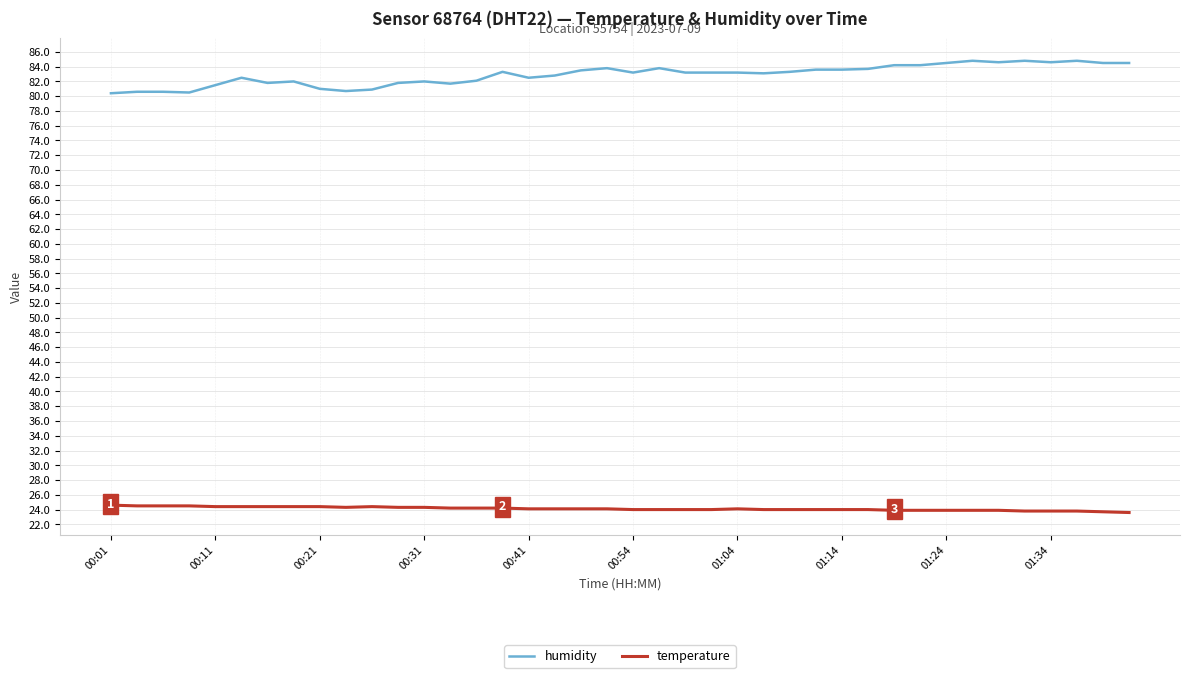

Rank the series by their maximum value, from lowest to highest.

temperature, humidity